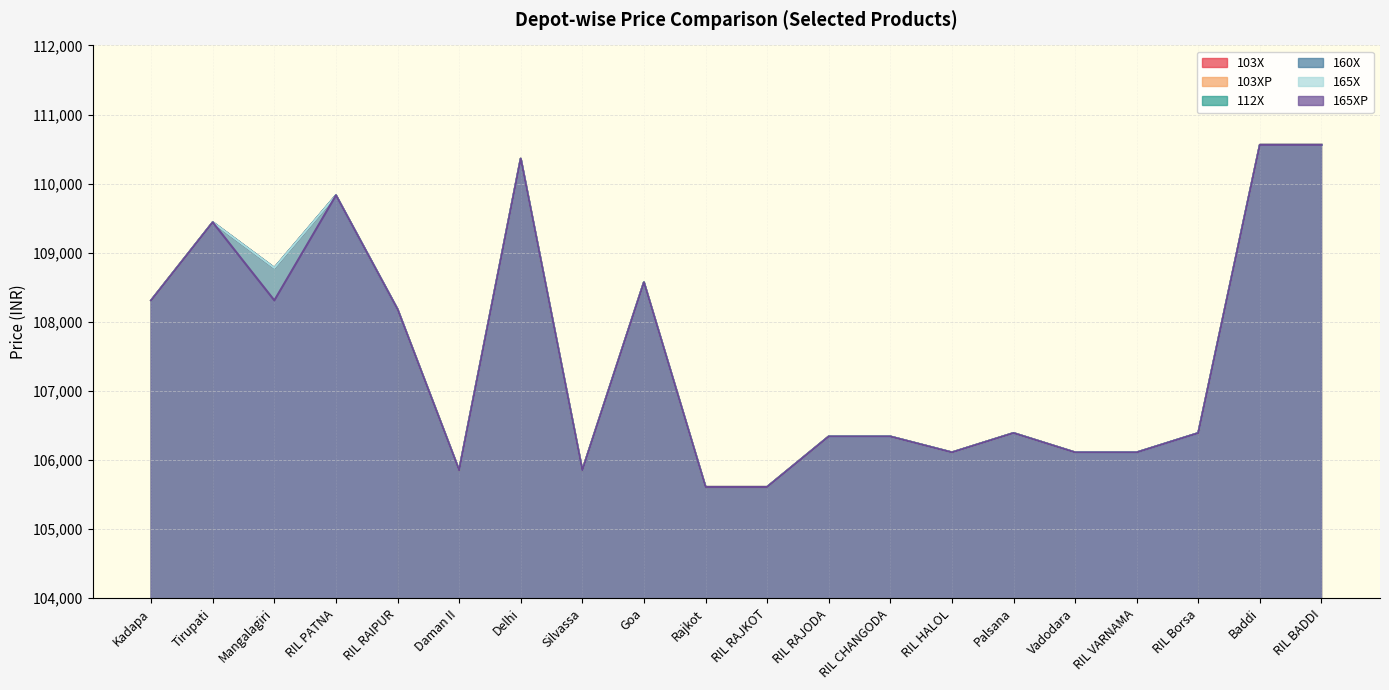

What is the approximate value of 165X at Vadodara, to the nearest 10?

106110